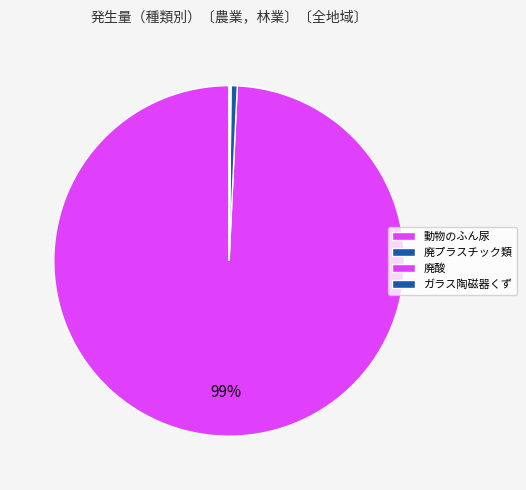

To the nearest percent, what is the difference between the largest and smallest slice percentages?

99%